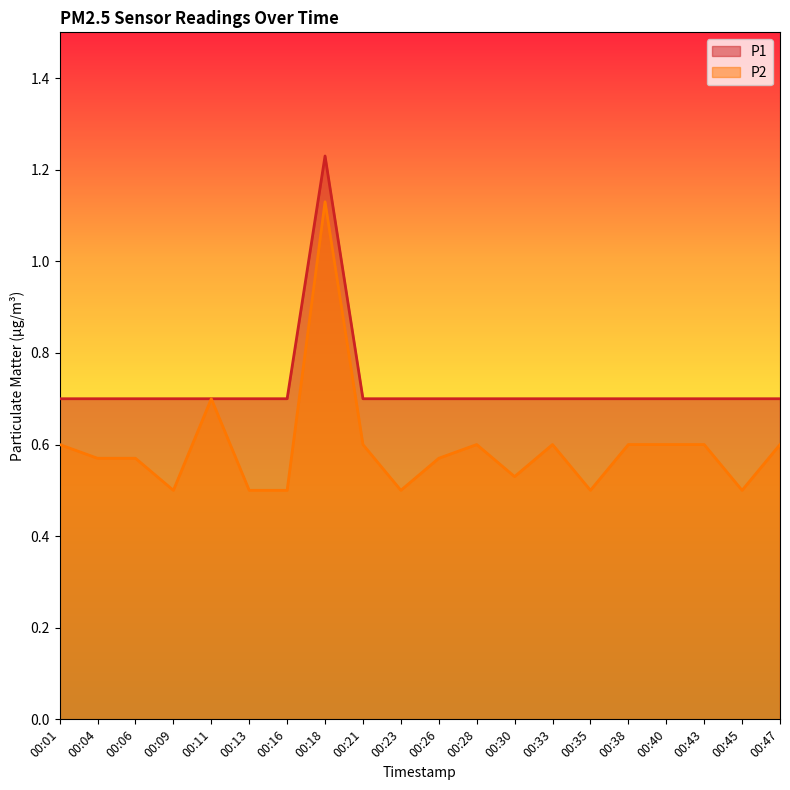

True or false: P2 and P1 cross at least once.

False